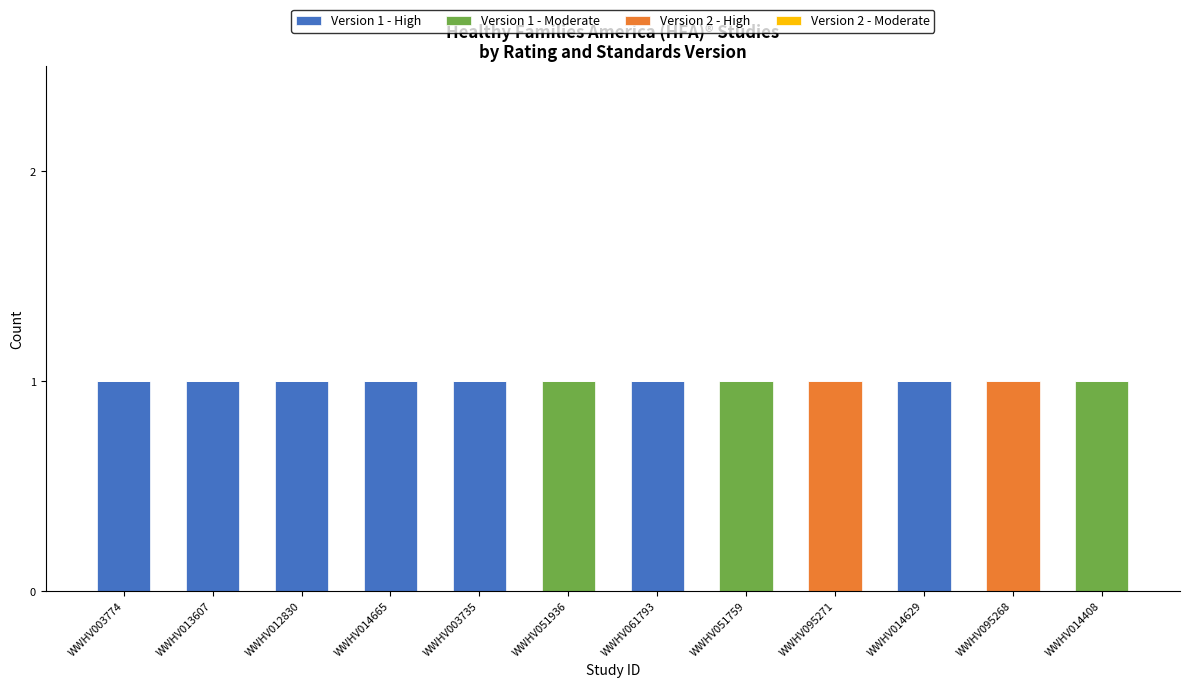

Is it true that Version 1 - High equals 0 at WWHV014408?

True